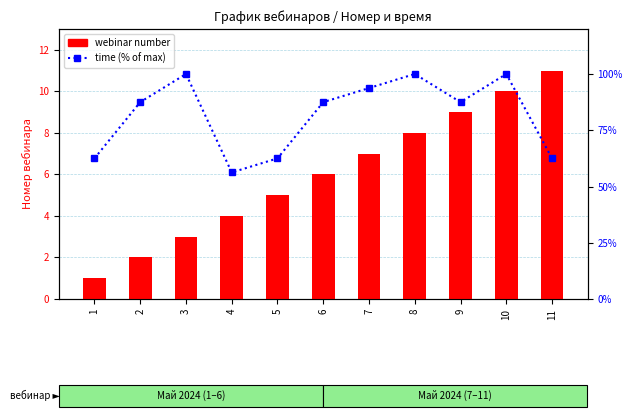

True or false: webinar number has a value of 11.0 at 11.

True